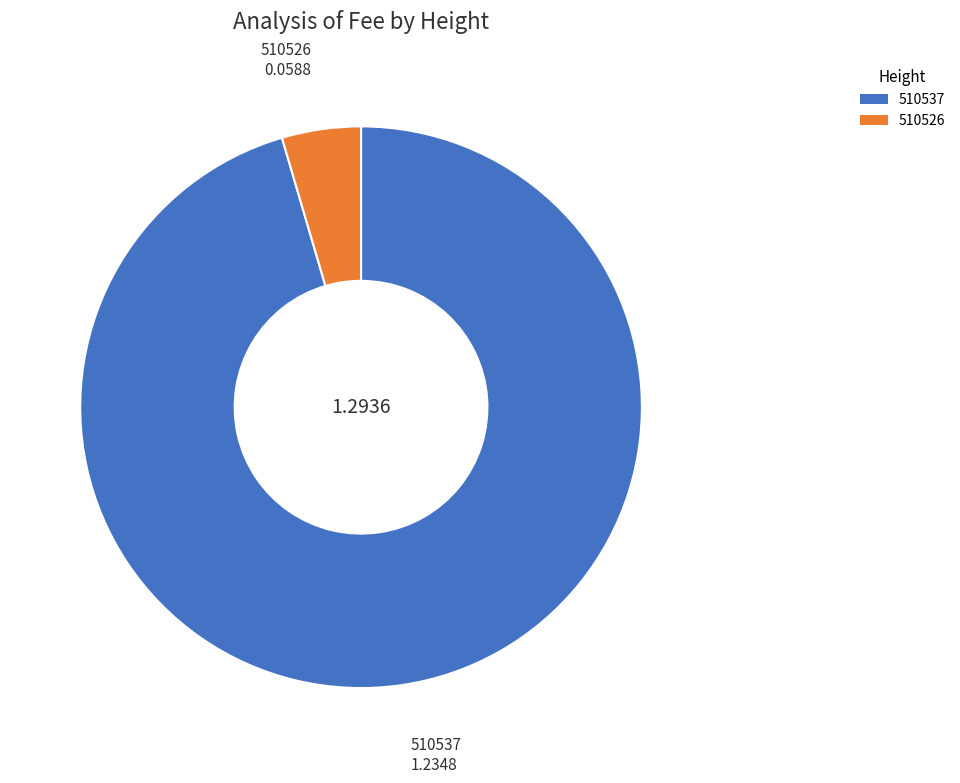

Rank the categories by value from highest to lowest.

510537, 510526